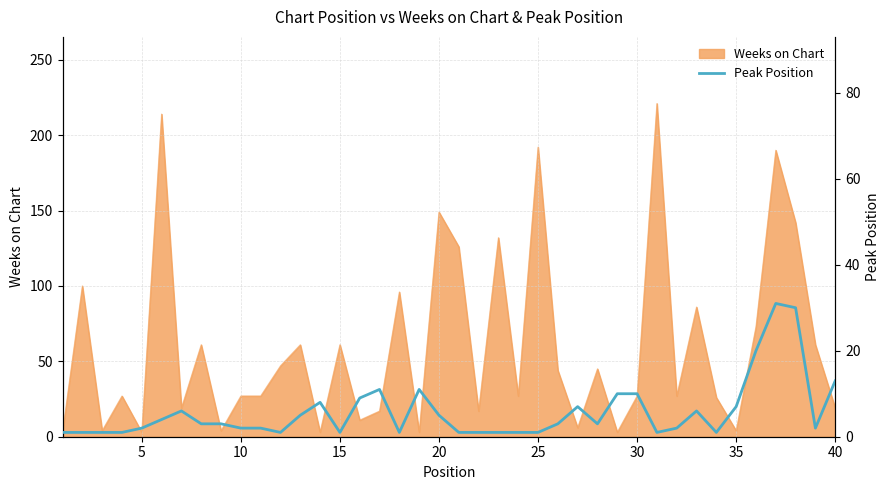

True or false: Weeks on Chart has a value of 19 at 40.

True